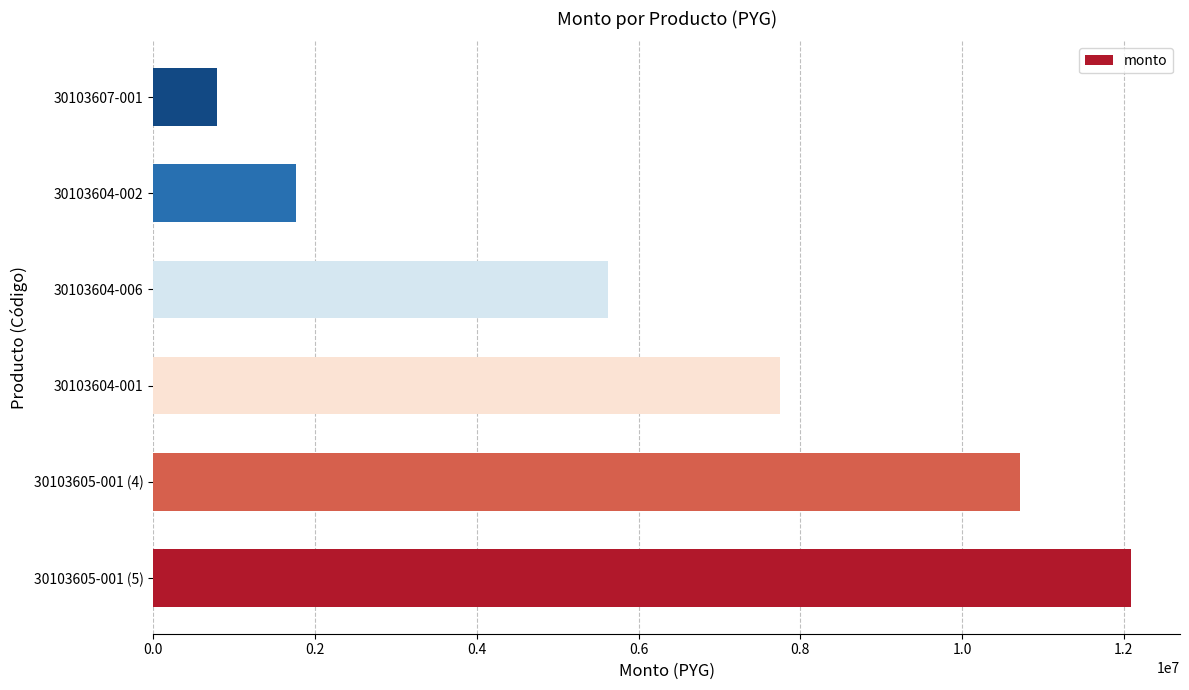

Between 30103605-001 (5) and 30103604-002, which is larger?

30103605-001 (5)